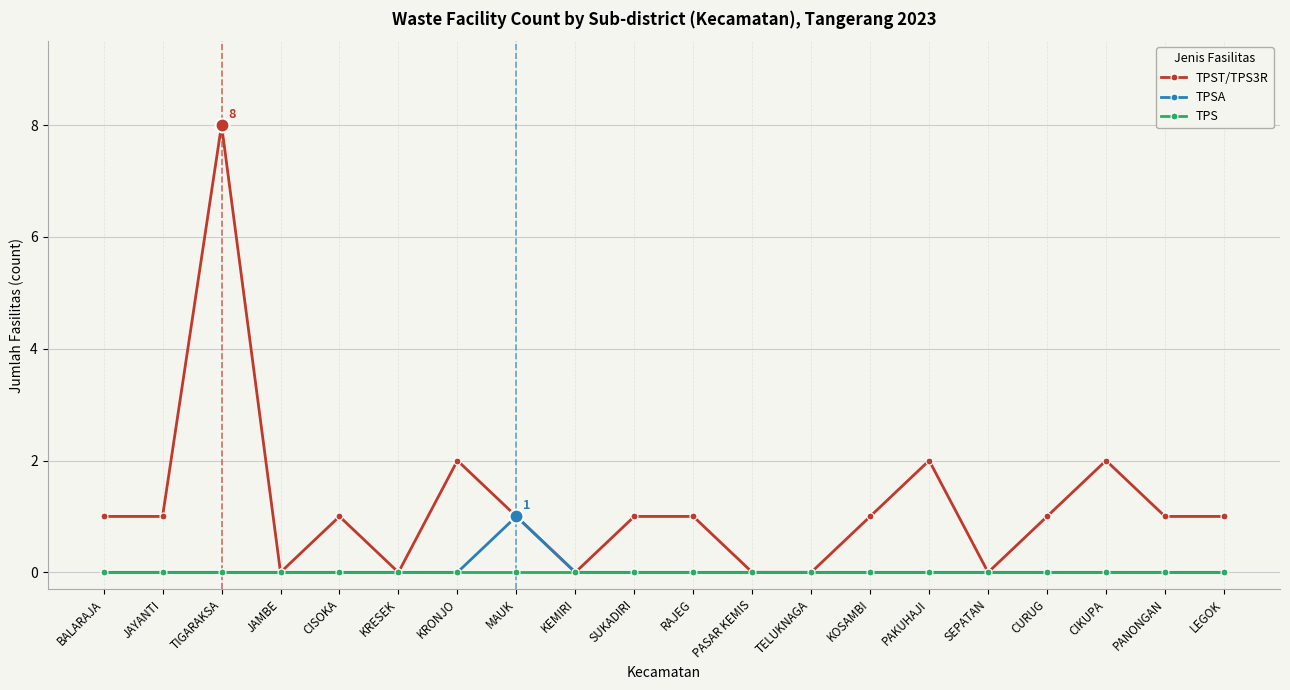

What is the total value across all series at TIGARAKSA?

8